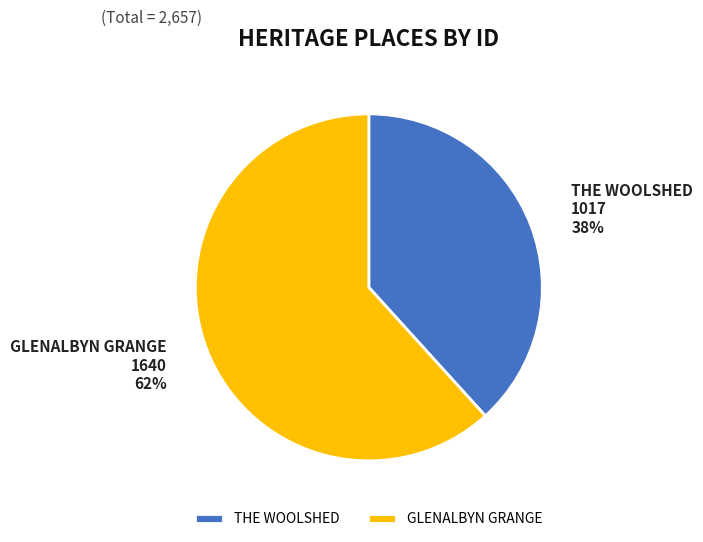

Is the sum of THE WOOLSHED and GLENALBYN GRANGE greater than half?

Yes